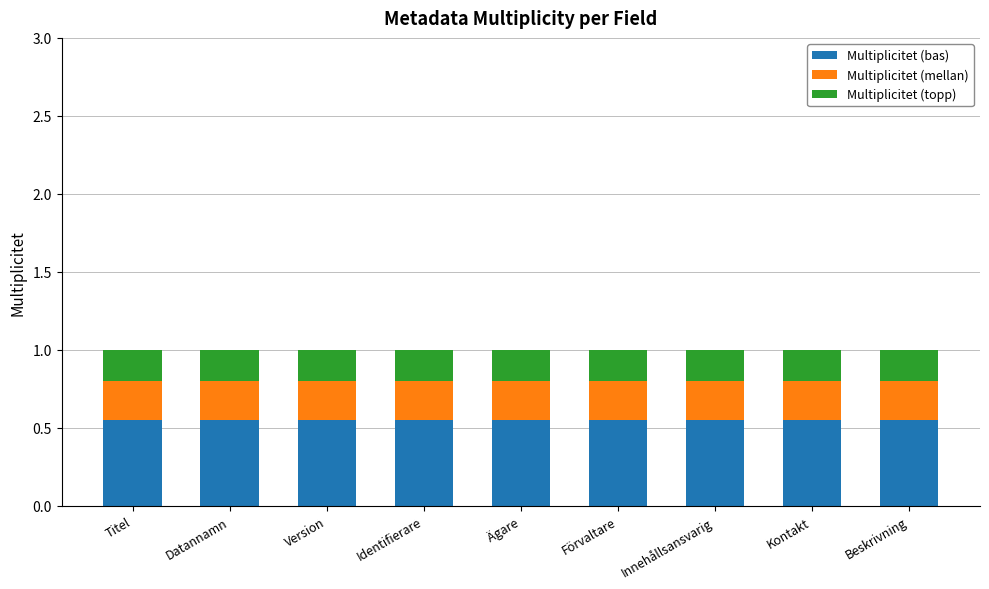

What is the sum of the Multiplicitet (bas) values at Version and Innehållsansvarig?

1.1